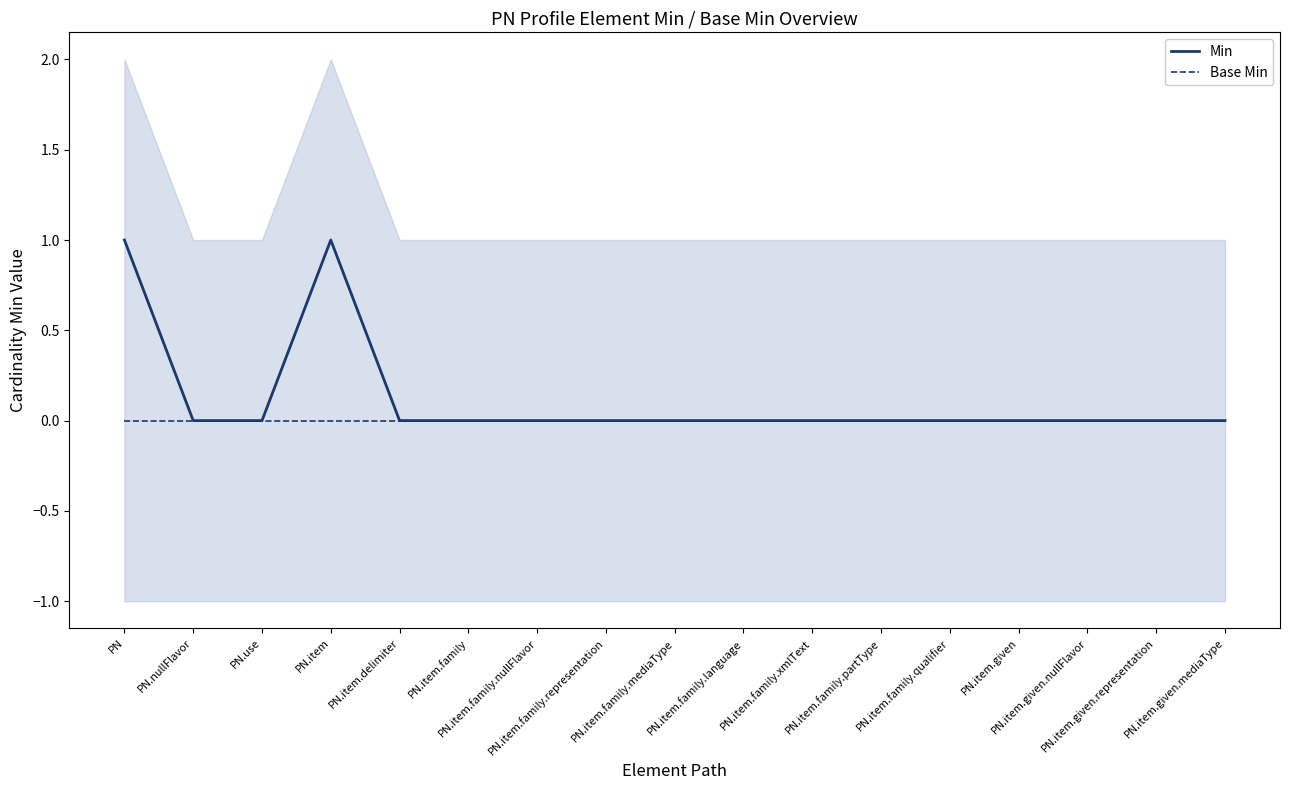

What is the value of the Min point at the 1st from the left?

1